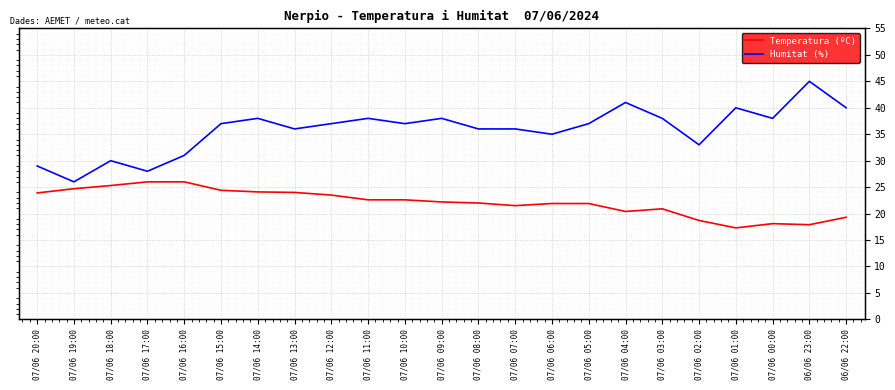

Does the chart display data point markers on the line(s)?

No